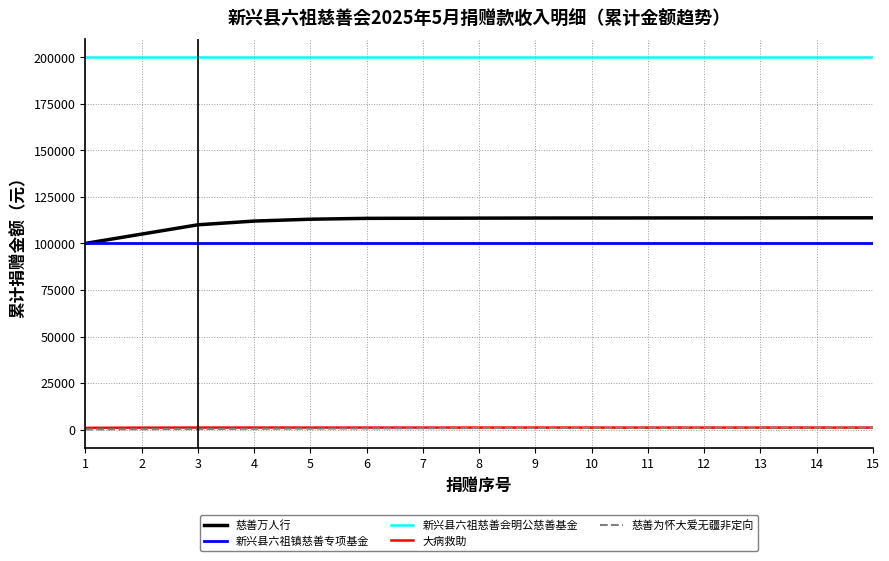

True or false: 慈善万人行 and 慈善为怀大爱无疆非定向 intersect in this chart.

False